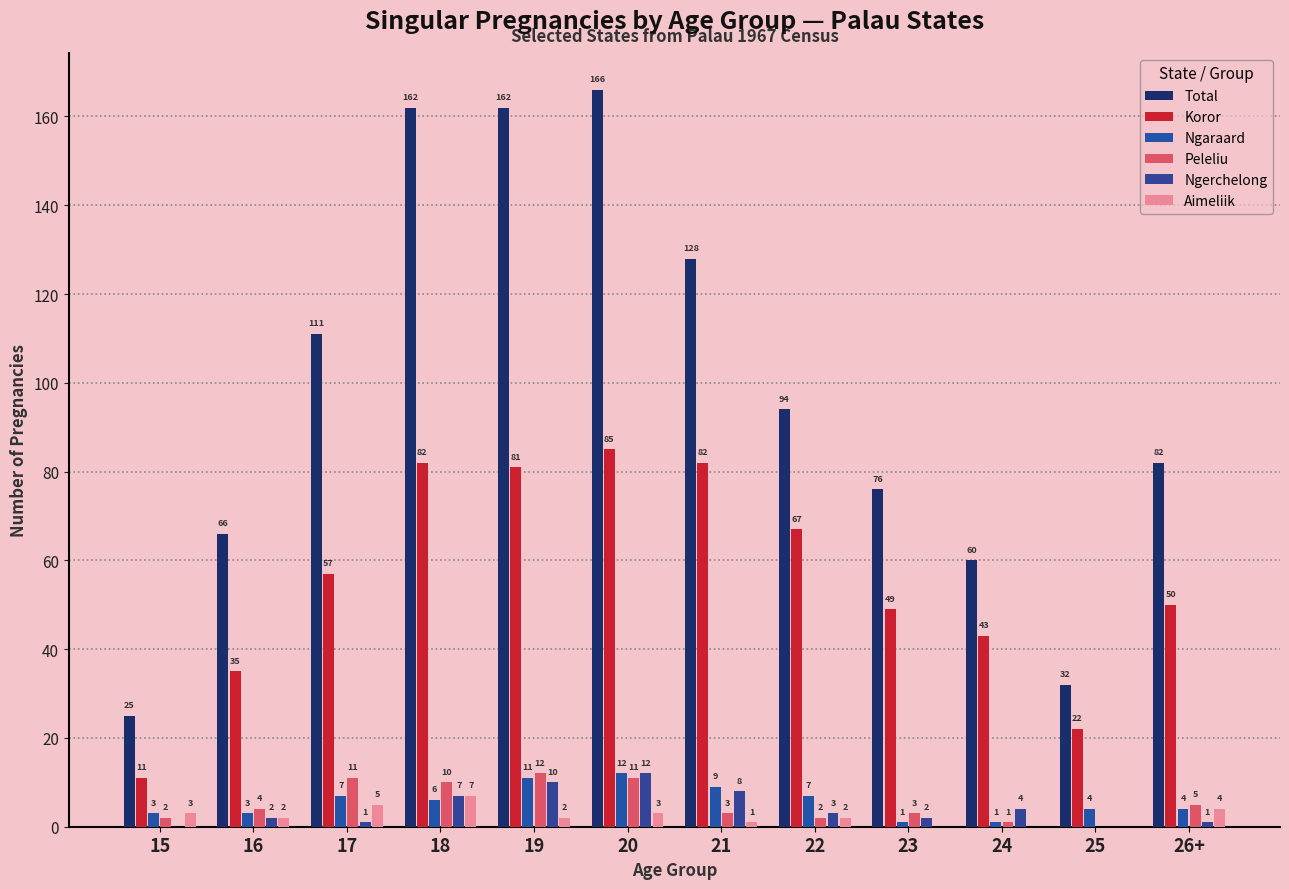

Between 17 and 20, which is larger?

20